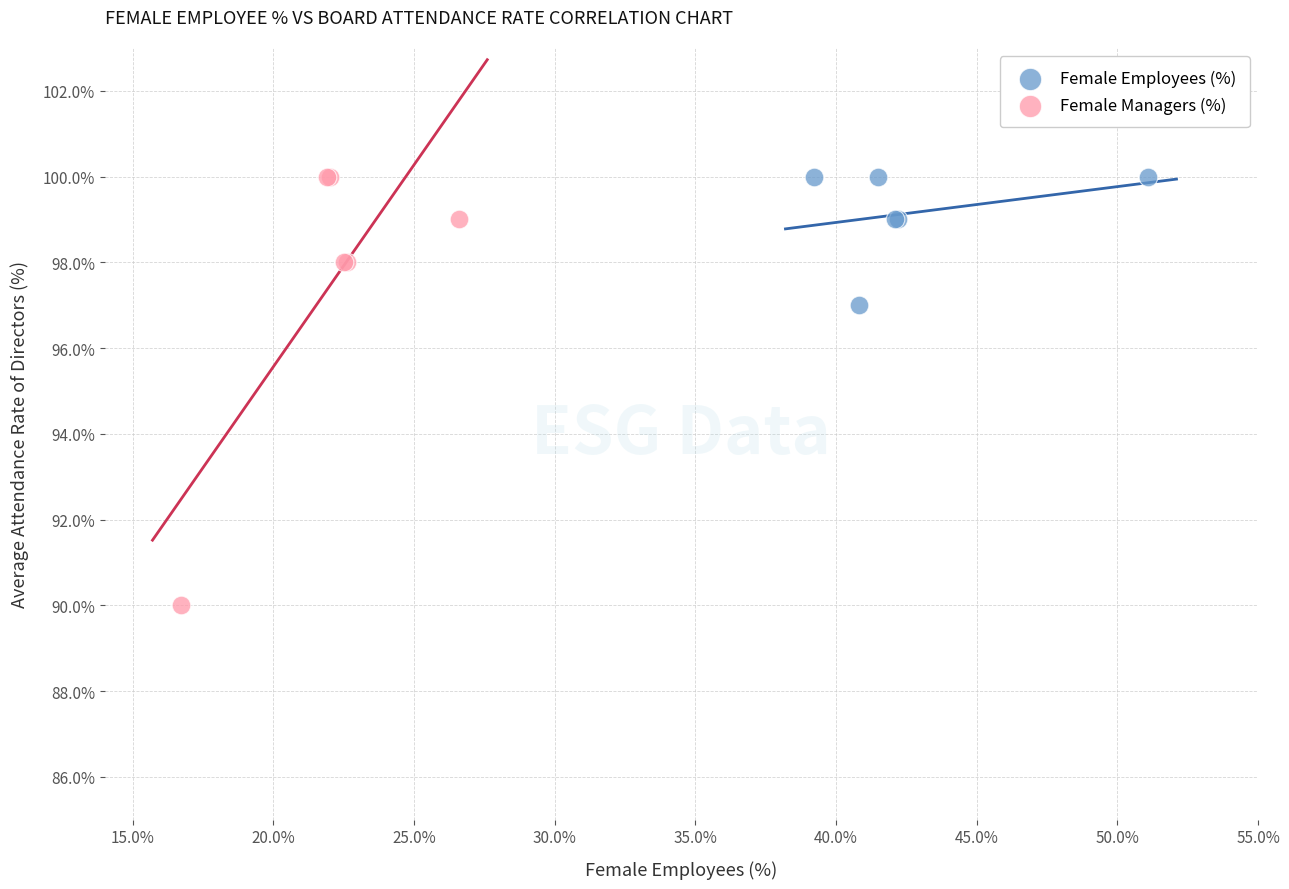

Which series has the widest spread of Y values?

Female Managers (%)